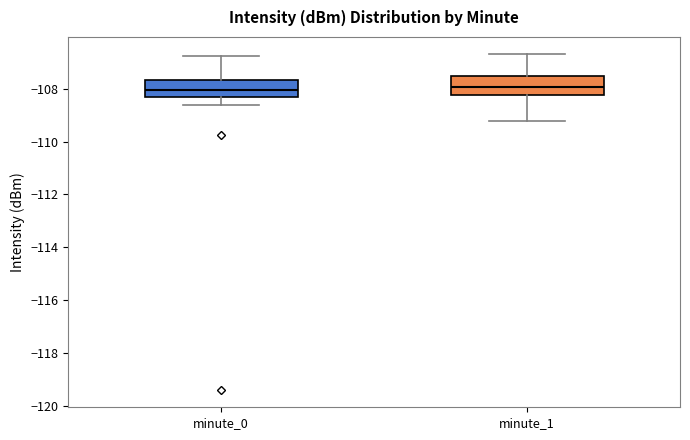

Reading left to right, read every box against the y-axis: the position of its median line, the range the box covers, and the ends of its whiskers. The values are not printed on the chart, so give them approximately, as read against the axis.

minute_0: median -108.0, box -108.4 to -107.6, whiskers -108.6 to -106.8
minute_1: median -108.0, box -108.2 to -107.6, whiskers -109.2 to -106.6